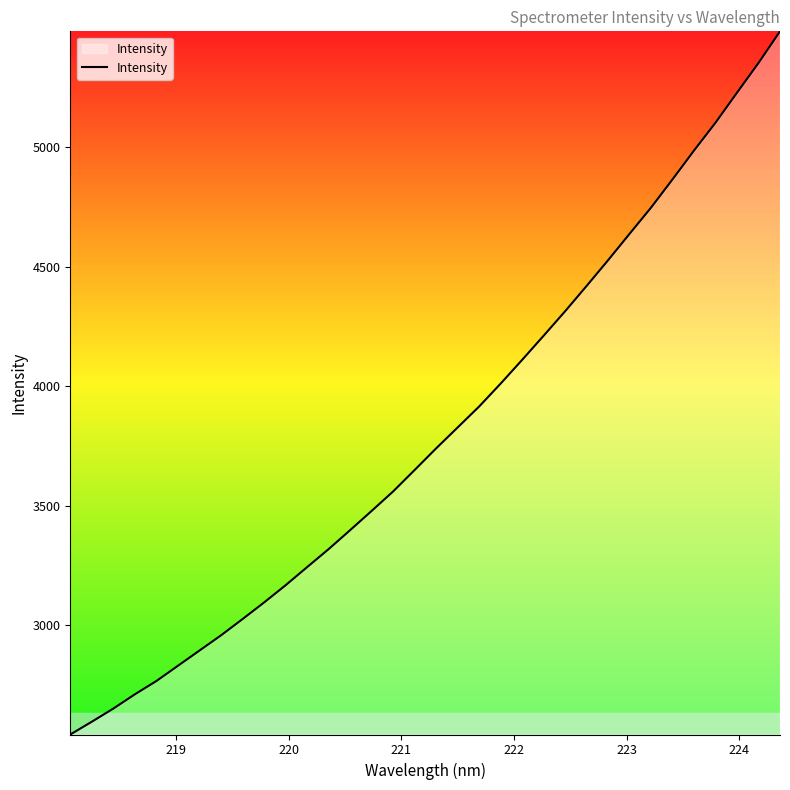

What is the greatest value displayed?

5483.1